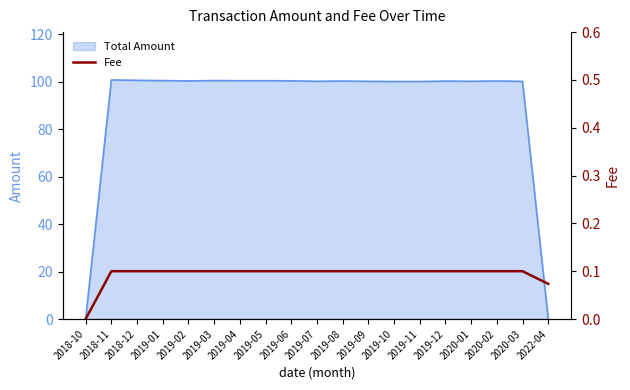

True or false: the data has more than 0 interior local peaks.

False